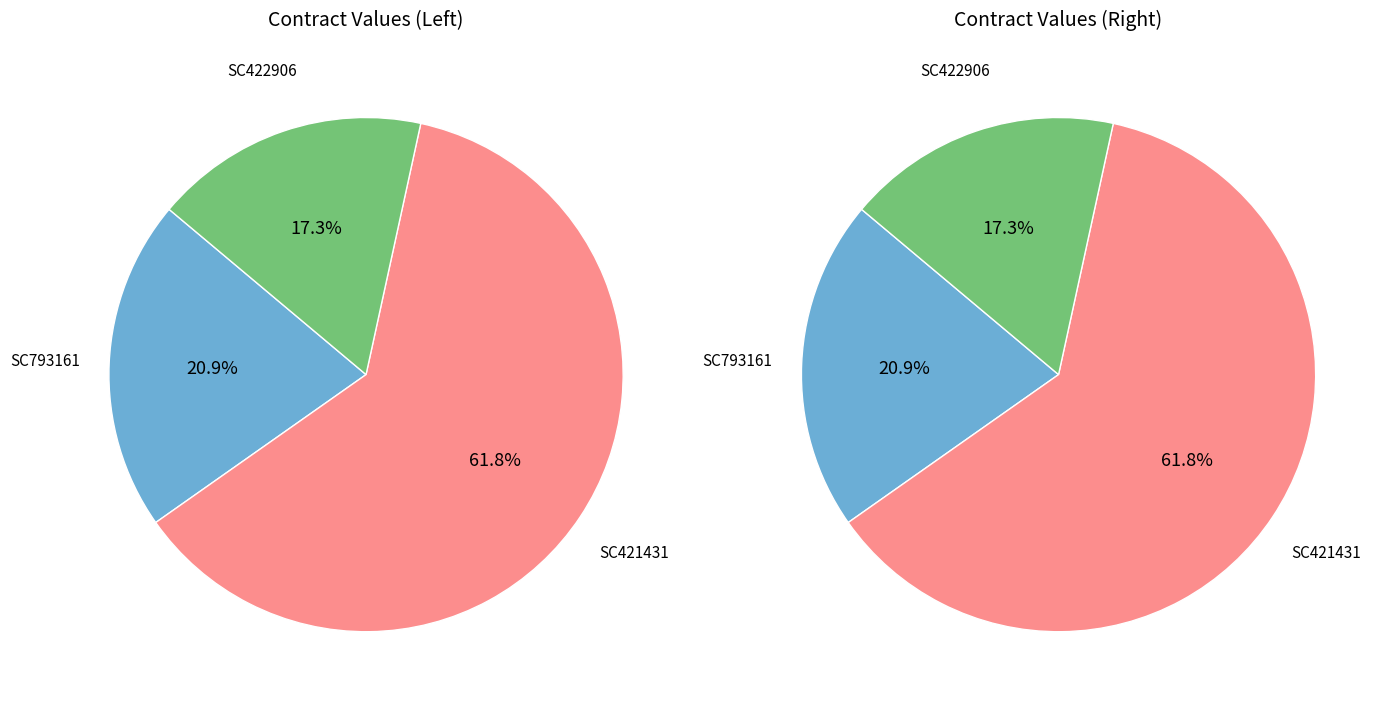

Rank the categories by value from lowest to highest.

SC422906, SC793161, SC421431